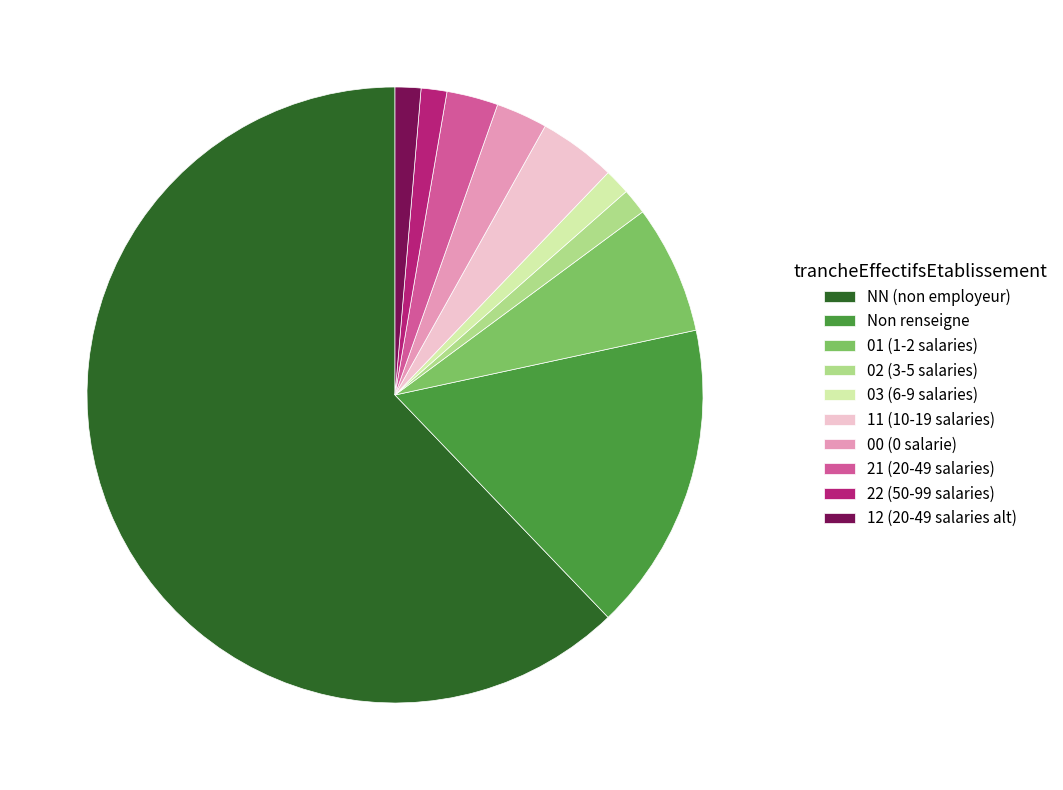

Does any single category account for the majority?

Yes